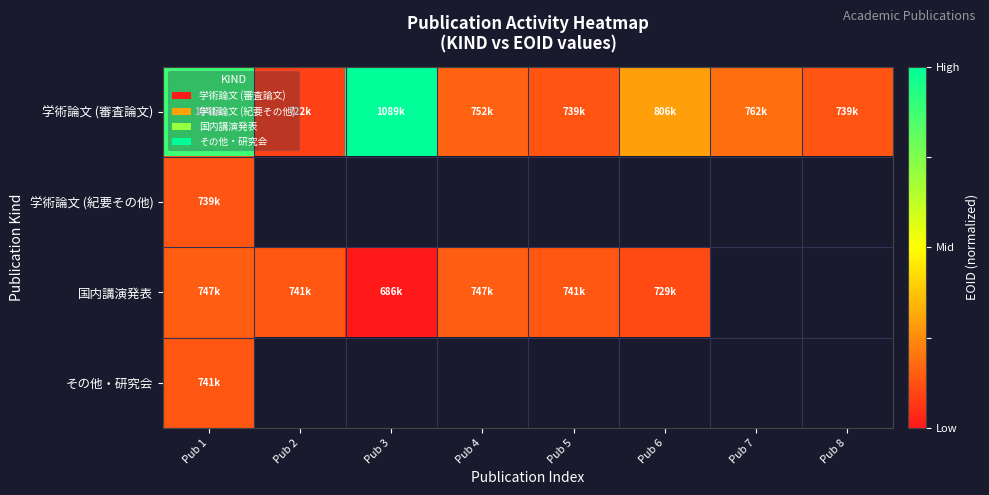

True or false: その他・研究会 has a value of 0.1 at Pub 1.

True